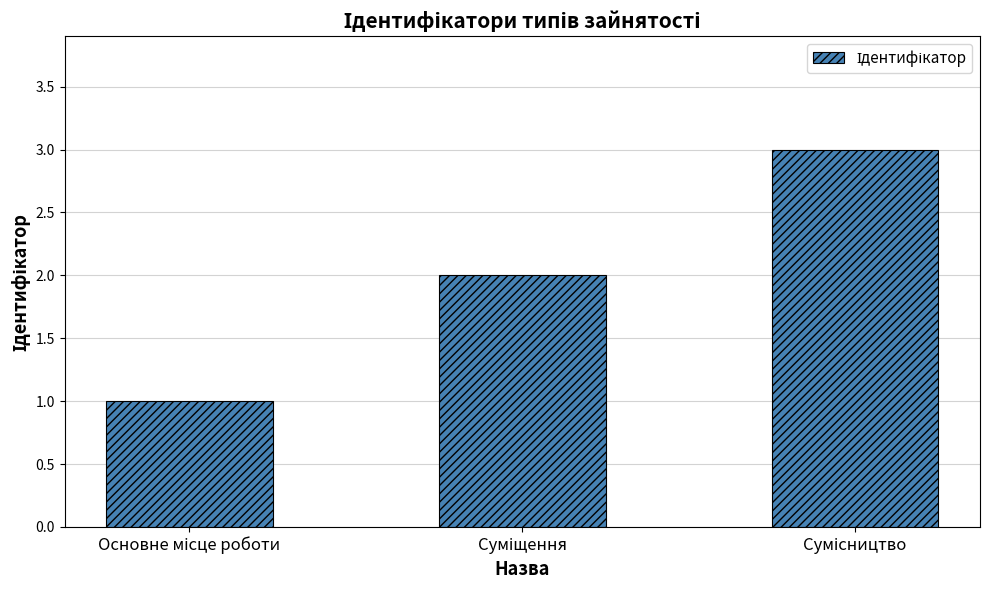

What is the maximum value shown in the chart?

3